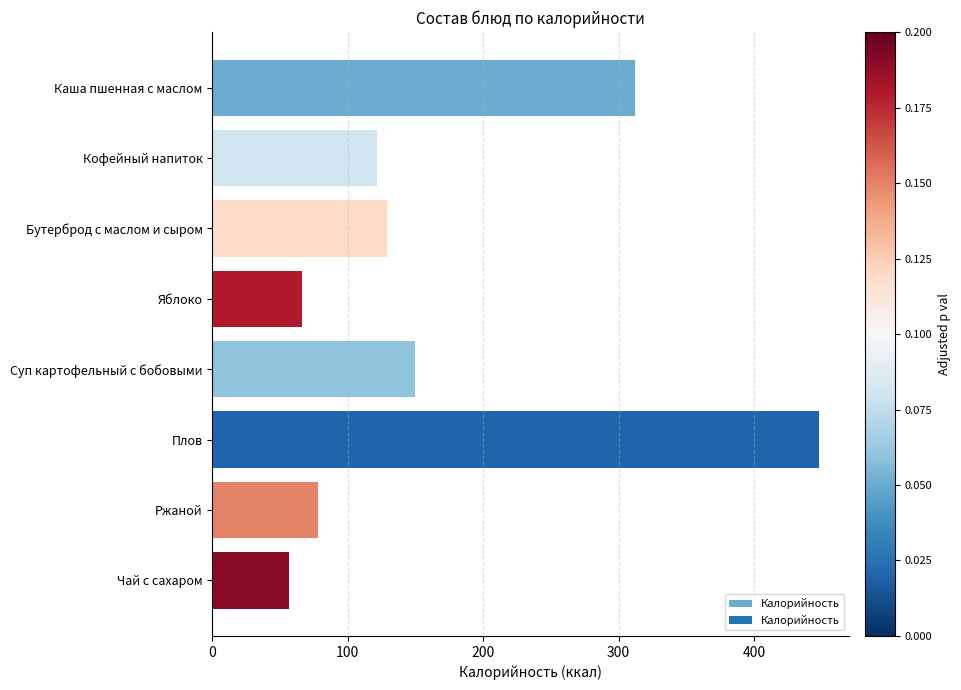

Which category has the lowest value across all series?

Чай с сахаром